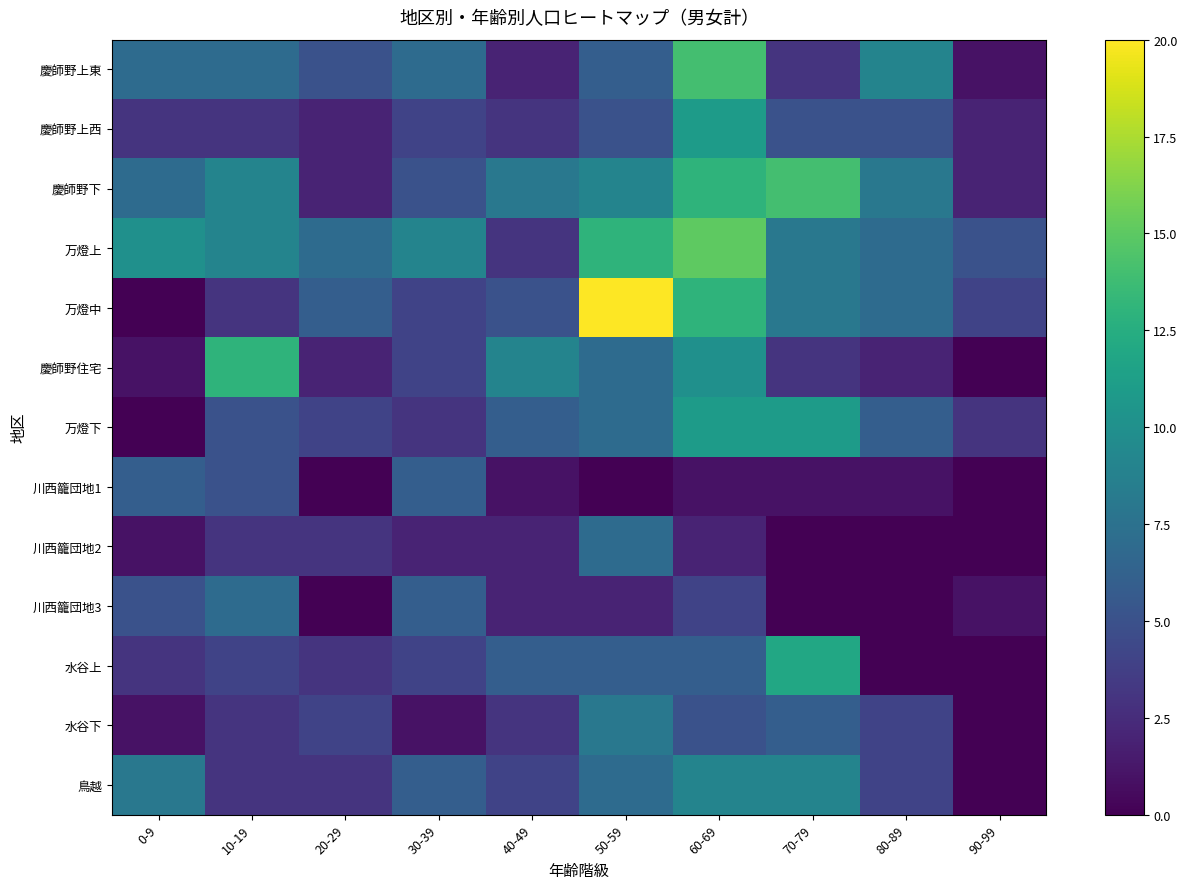

What is the difference between the highest and lowest values at 30-39?

8